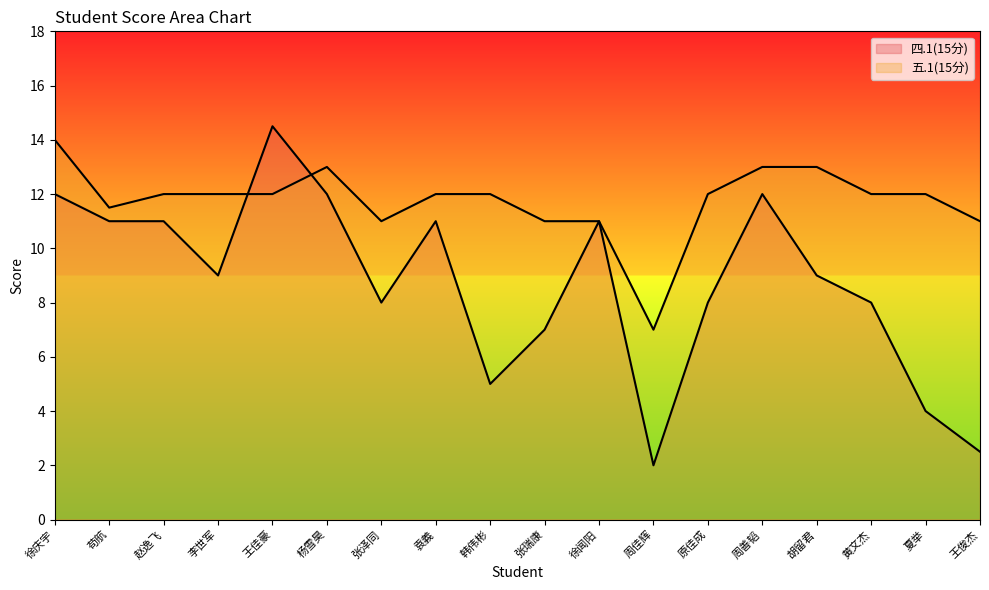

True or false: 五.1(15分) has a value of 2.5 at 周佳辉.

False